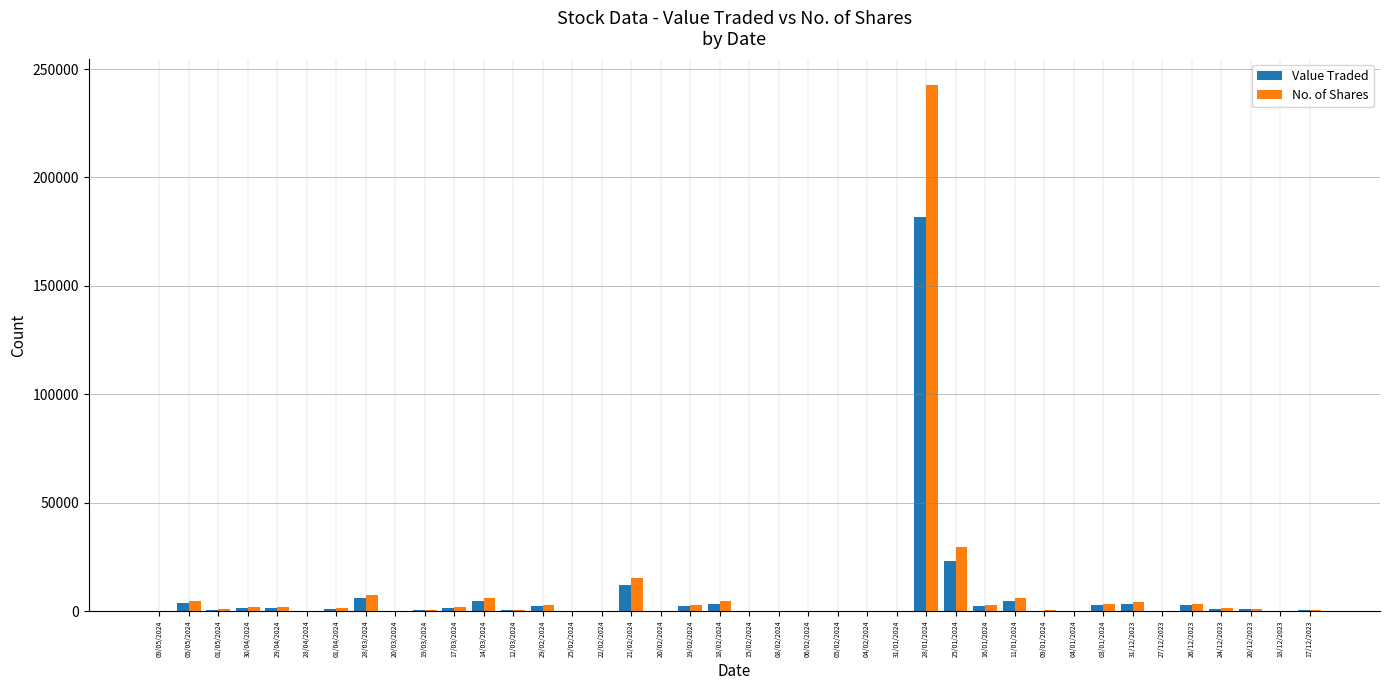

What is the sum of all No. of Shares values?

350184